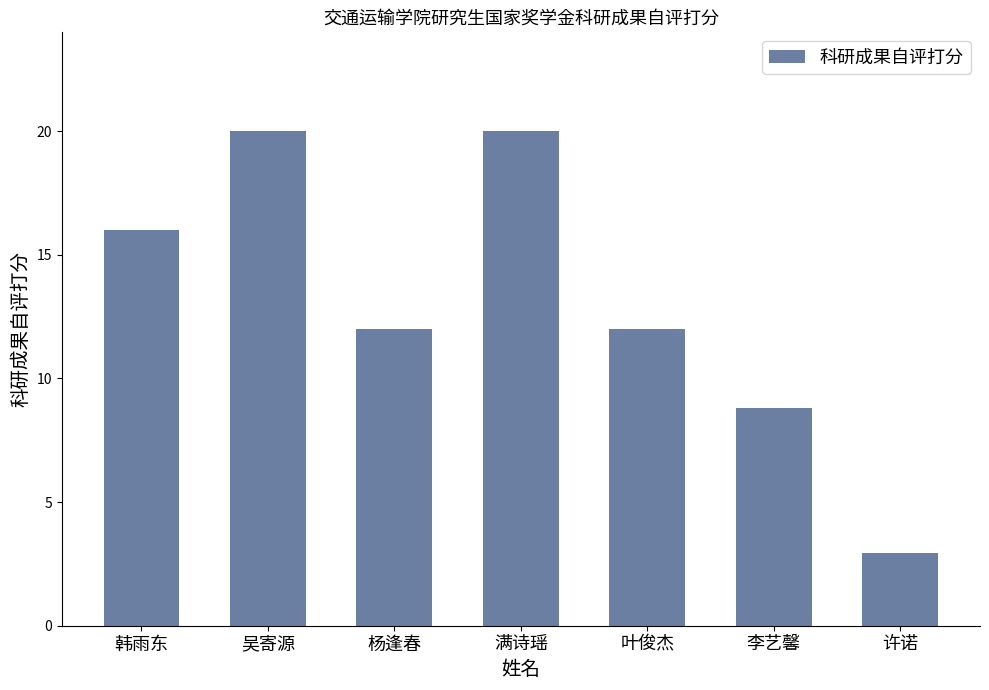

Are the bars horizontal?

No